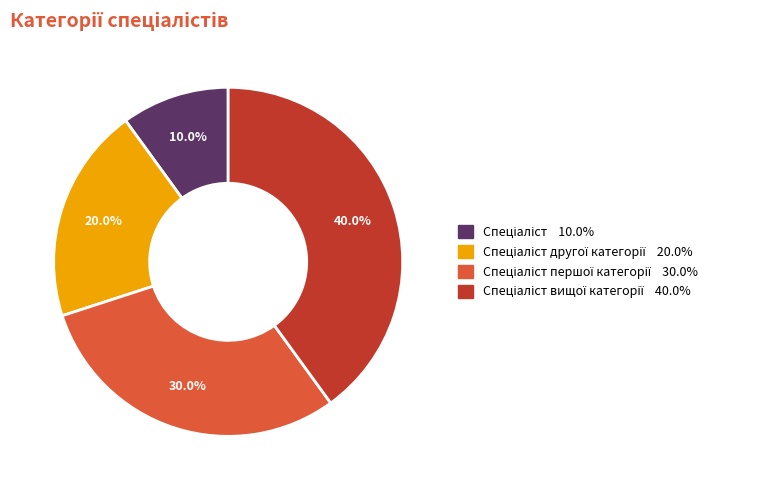

Does any single category account for the majority?

No